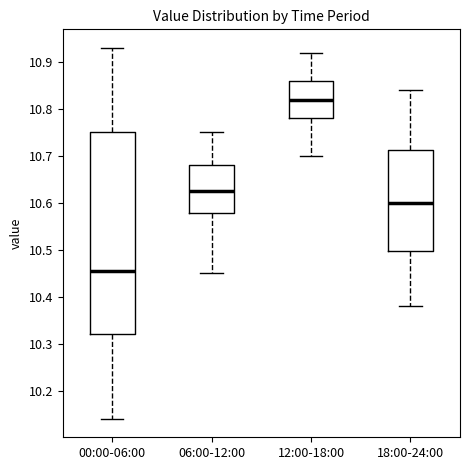

Reading left to right, read every box against the y-axis: the position of its median line, the range the box covers, and the ends of its whiskers. The values are not printed on the chart, so give them approximately, as read against the axis.

00:00-06:00: median 10.46, box 10.32 to 10.75, whiskers 10.14 to 10.93
06:00-12:00: median 10.63, box 10.58 to 10.68, whiskers 10.45 to 10.75
12:00-18:00: median 10.82, box 10.78 to 10.86, whiskers 10.70 to 10.92
18:00-24:00: median 10.60, box 10.50 to 10.71, whiskers 10.38 to 10.84